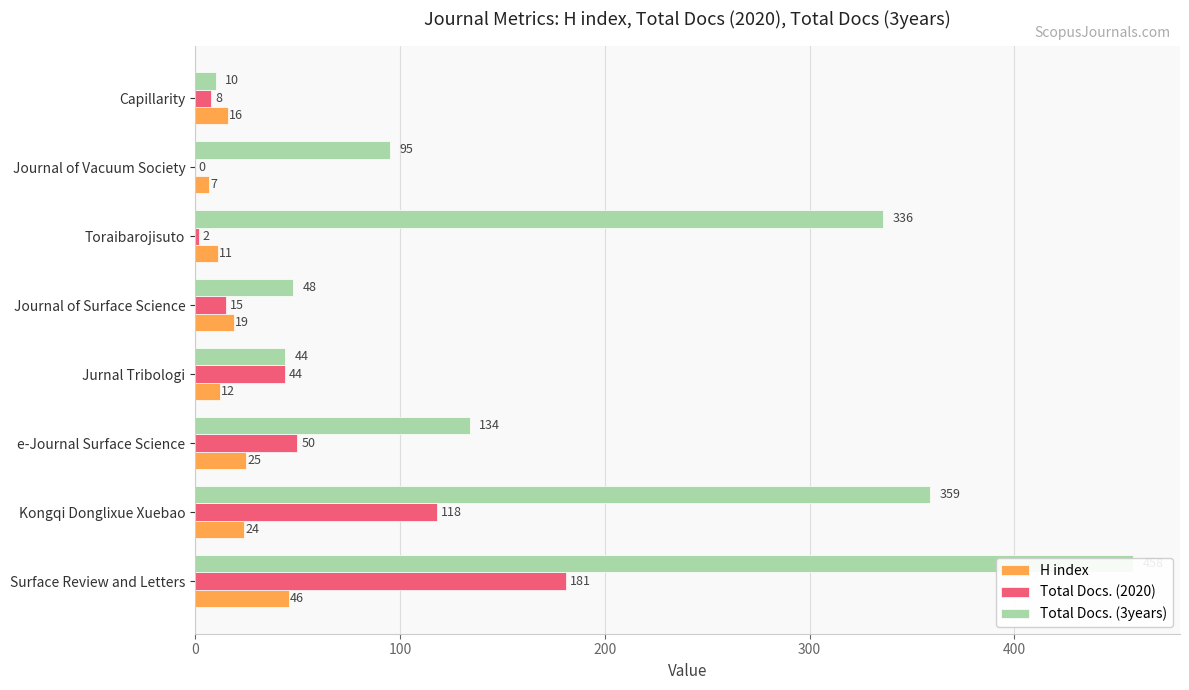

Are the bars grouped side by side (vs. stacked)?

Yes